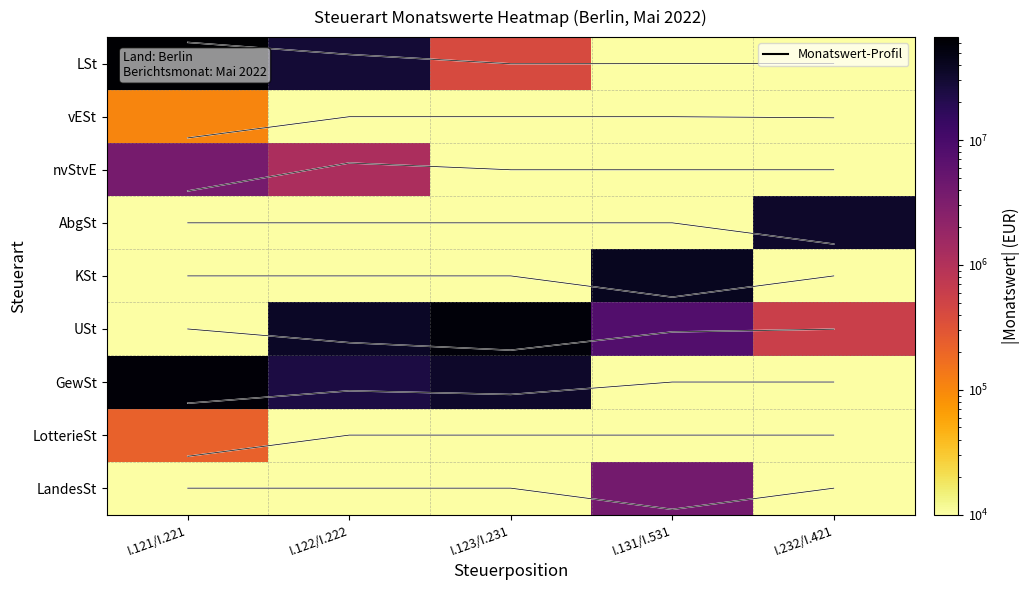

At which category does the chart reach its minimum across all series?

I.121/I.221